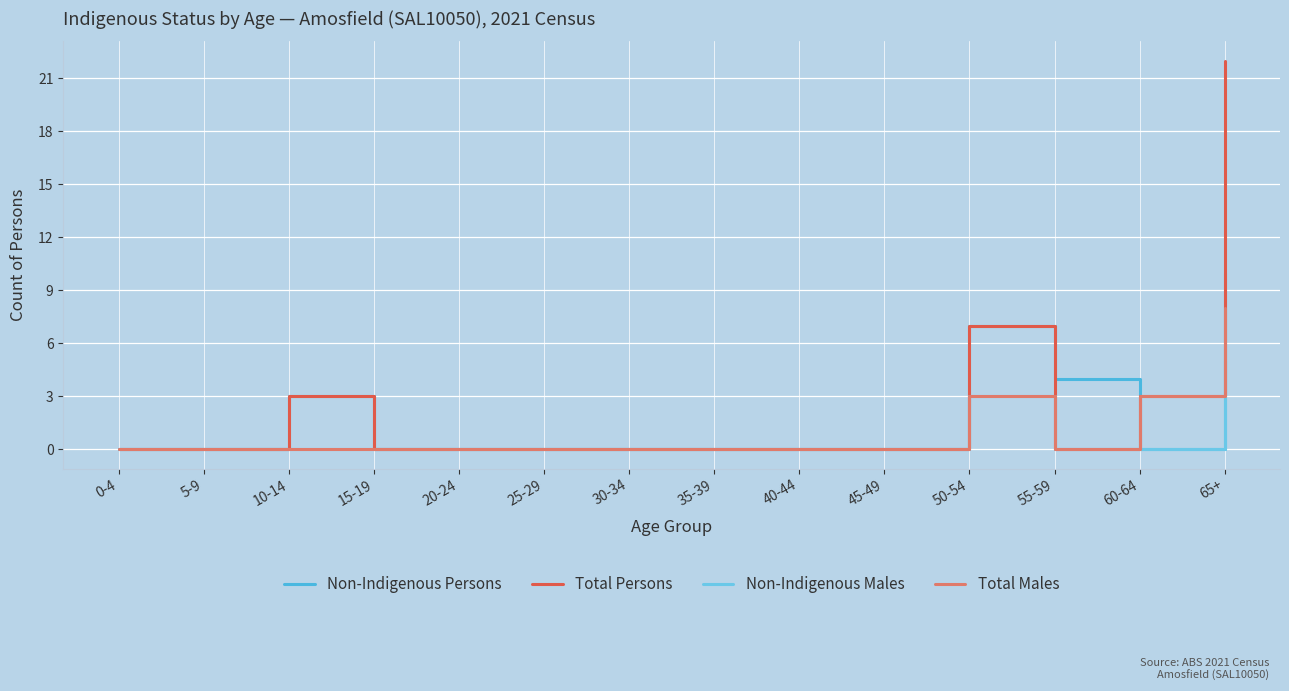

The value of Non-Indigenous Males at 45-49 is 3. True or false?

False